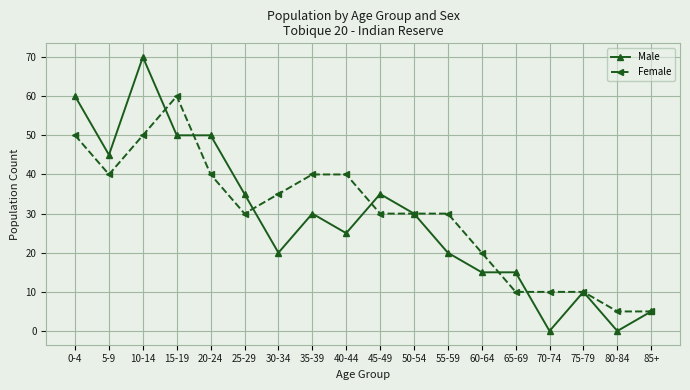

At how many categories does at least one series exceed 27?

12